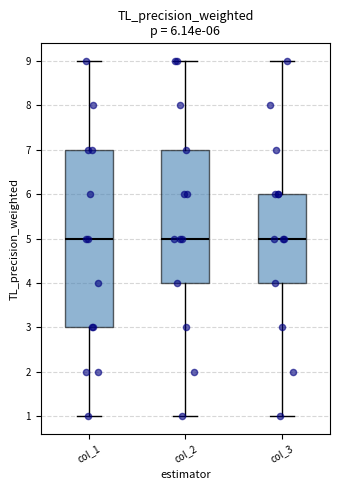

Comparing the boxes themselves (not the whiskers), which one is the tallest?

col_1